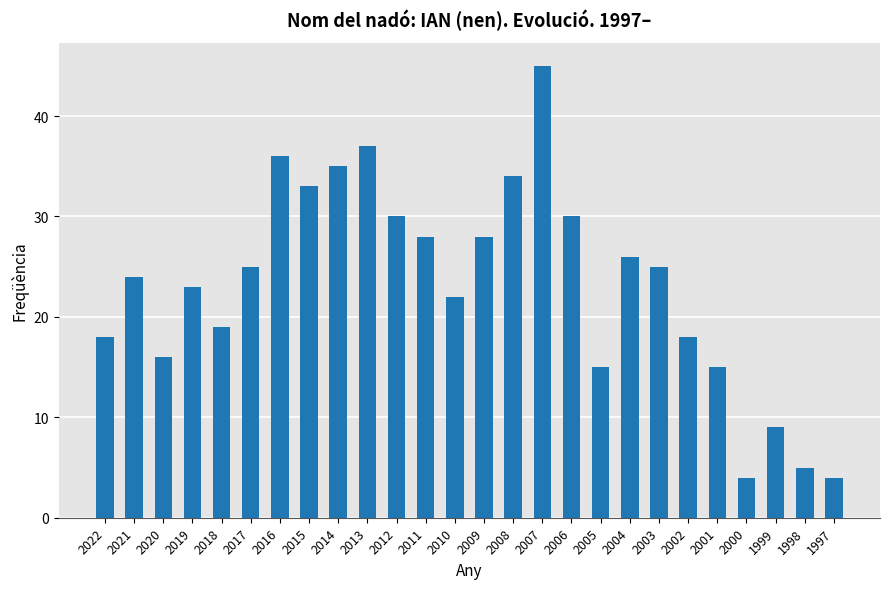

Reading left to right, extract all data points from this chart.

2022=18	2021=24	2020=16	2019=23	2018=19	2017=25	2016=36	2015=33	2014=35	2013=37	2012=30	2011=28	2010=22	2009=28	2008=34	2007=45	2006=30	2005=15	2004=26	2003=25	2002=18	2001=15	2000=4	1999=9	1998=5	1997=4